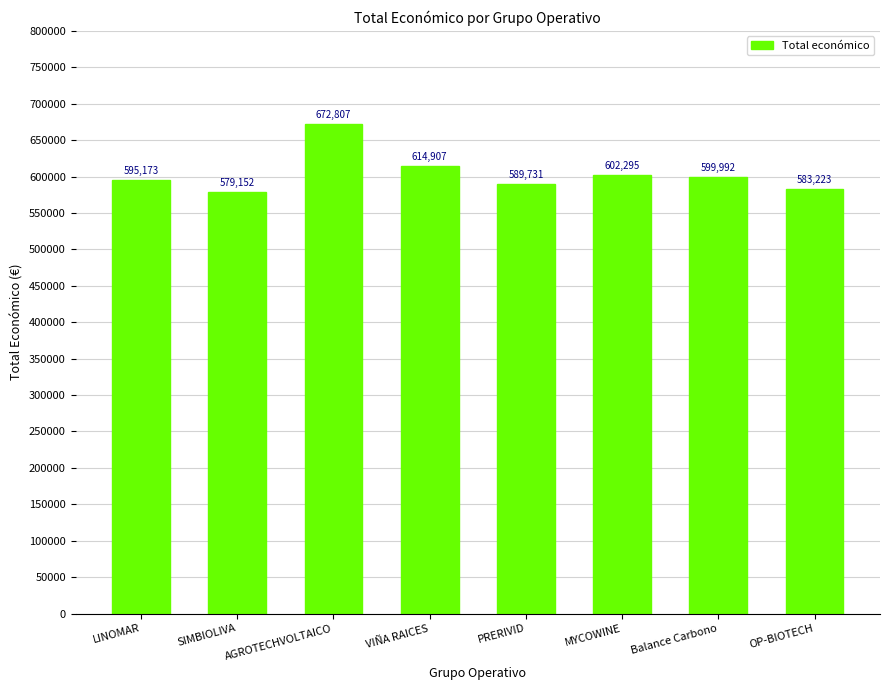

Between LINOMAR and Balance Carbono, which is larger?

Balance Carbono